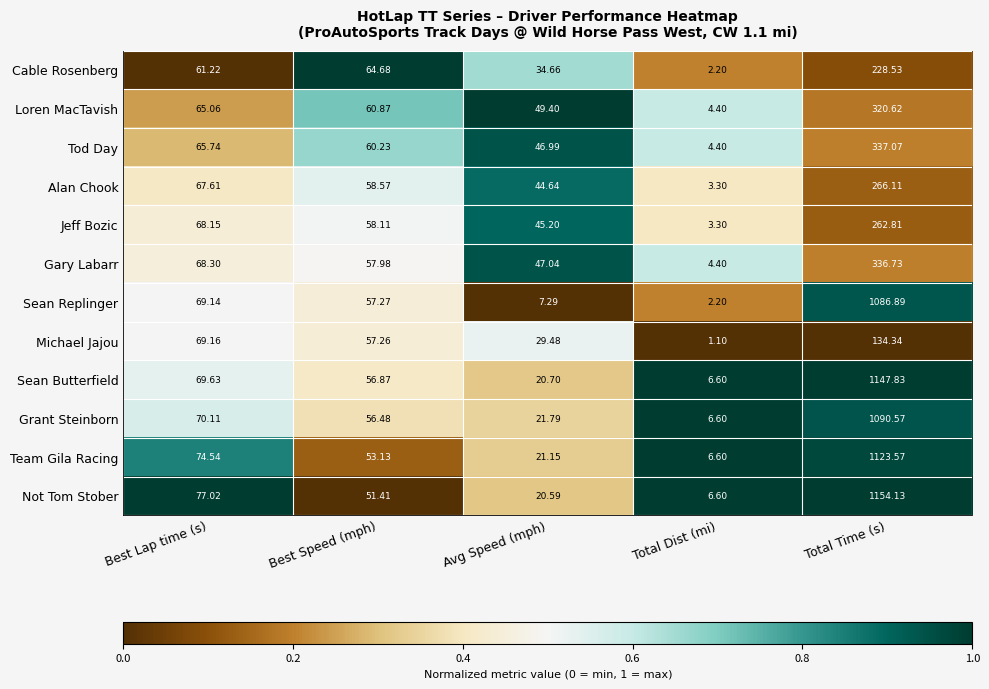

At which label does Sean Replinger reach its minimum?

Total Dist (mi)